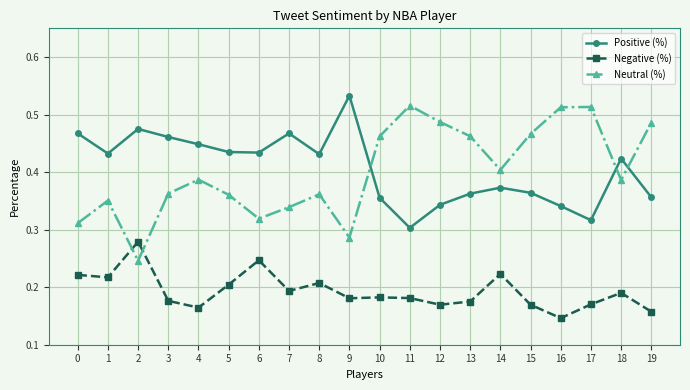

At how many categories does at least one series exceed 0?

20